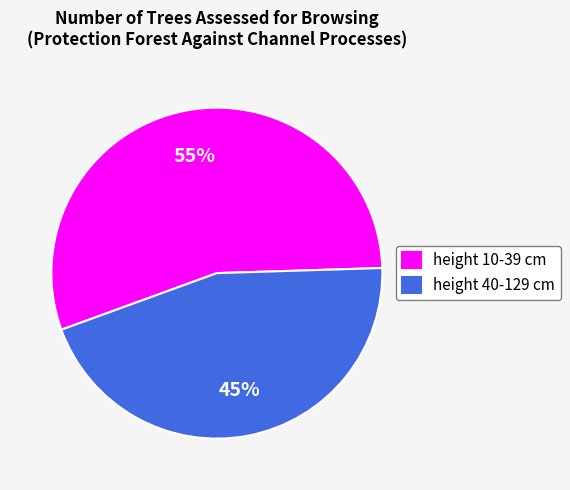

The height 10-39 cm slice represents 55% of the pie. True or false?

True